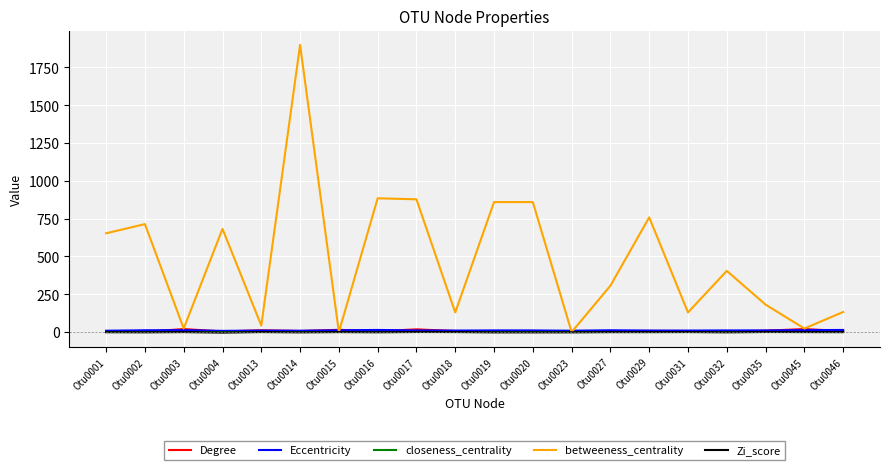

Which series has the widest spread of values?

betweeness_centrality